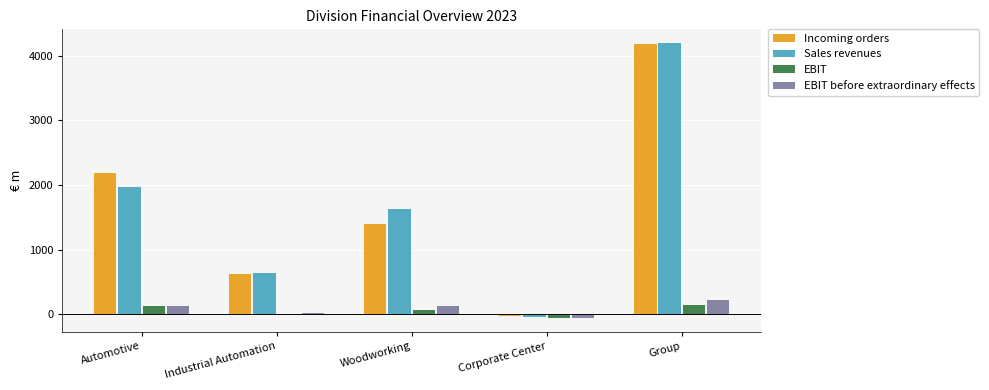

The Sales revenues series shows 5649.2 at Group. True or false?

False